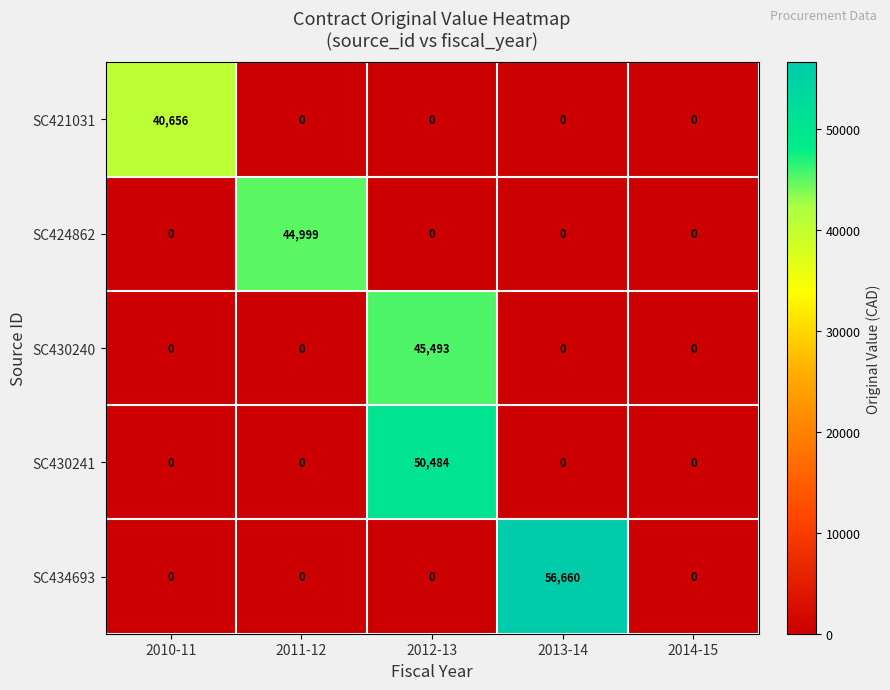

Rank the series by their maximum value, from lowest to highest.

SC421031, SC424862, SC430240, SC430241, SC434693